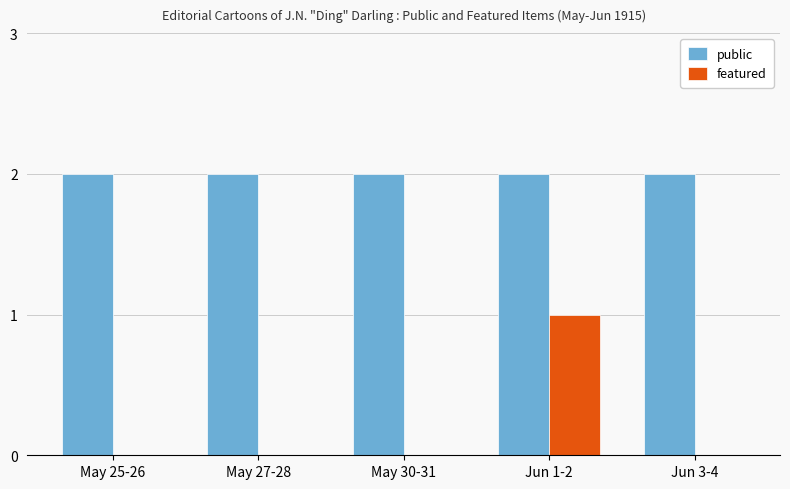

Are the bars horizontal?

No